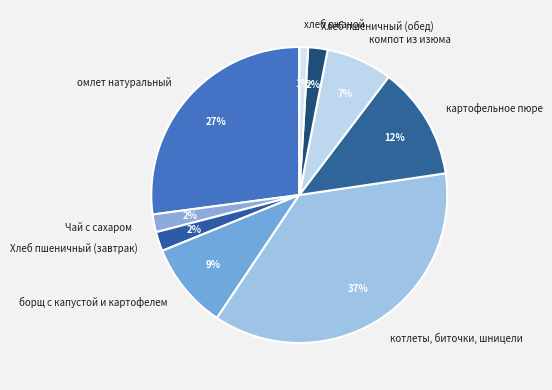

Is there a majority slice in this chart?

No